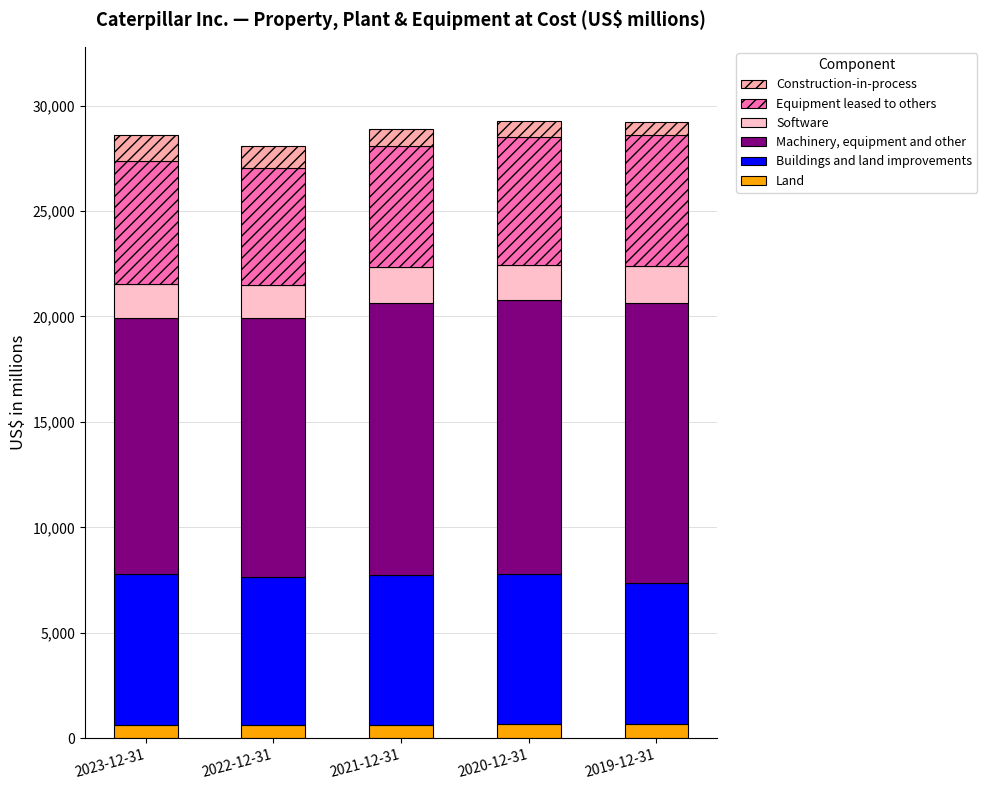

How many distinct data groups are displayed?

6